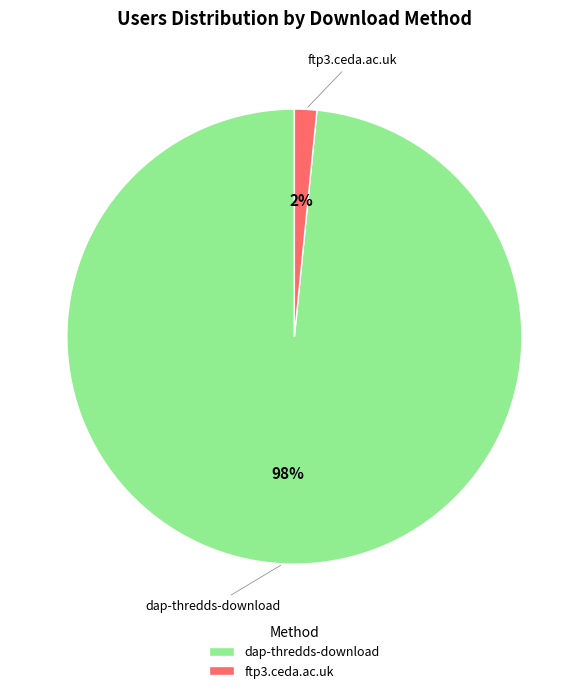

Rank the categories by value from highest to lowest.

dap-thredds-download, ftp3.ceda.ac.uk